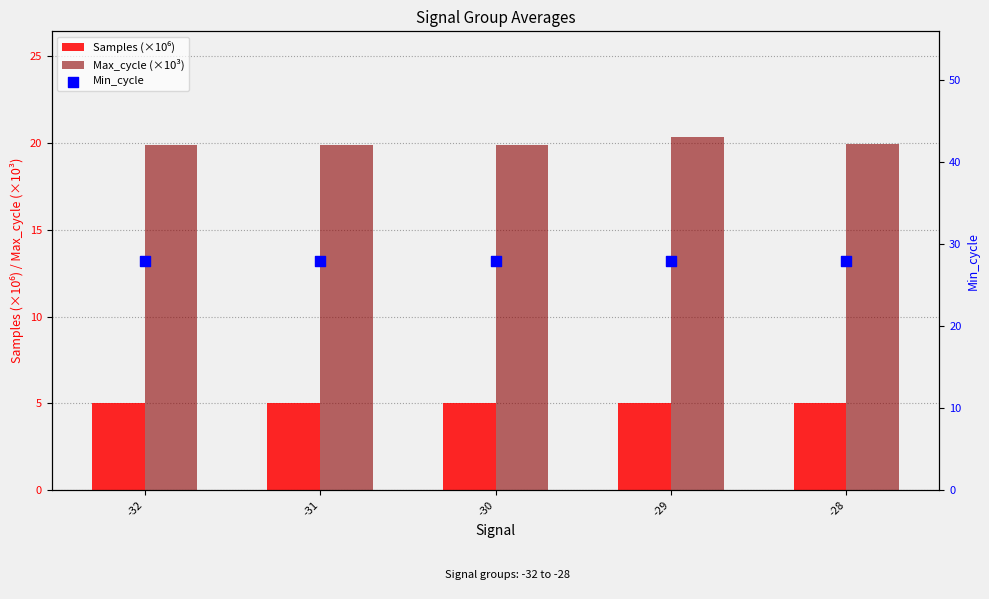

Which series has the largest total across all categories?

Min_cycle